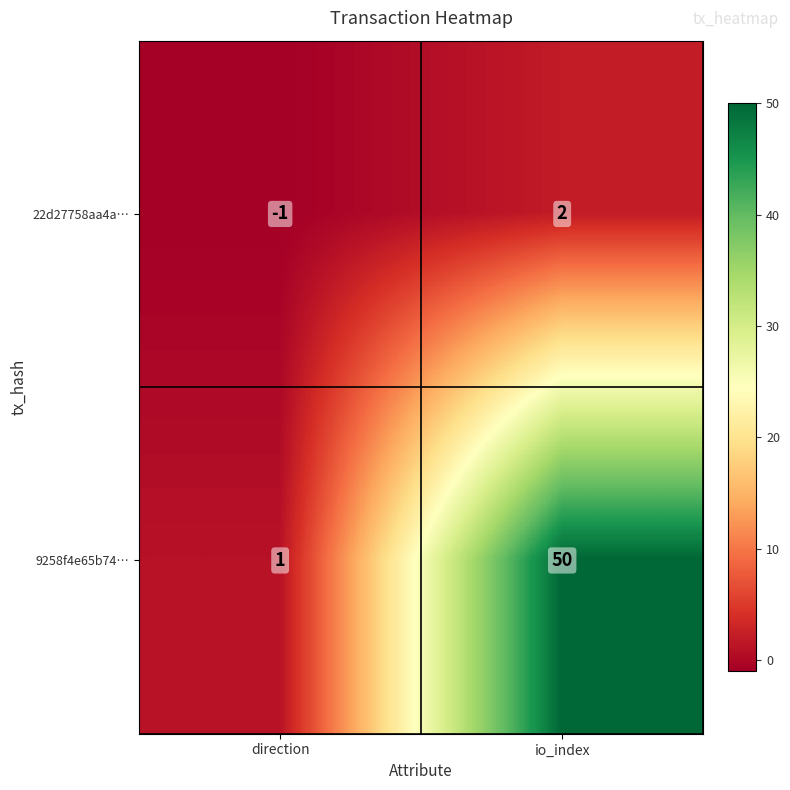

The value of 22d27758aa4a… at direction is -1. True or false?

True